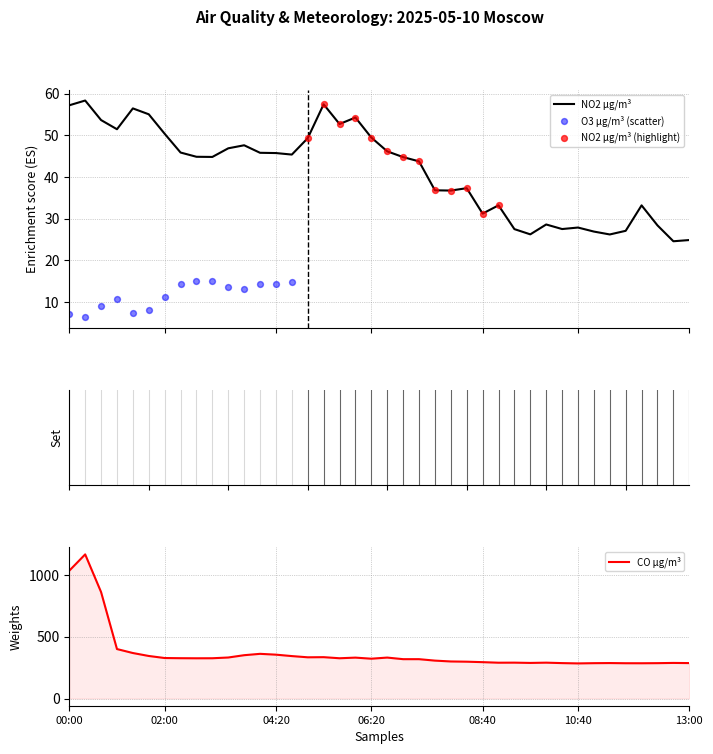

Is it true that CO µg/m³ equals 294.2 at 08:40?

True